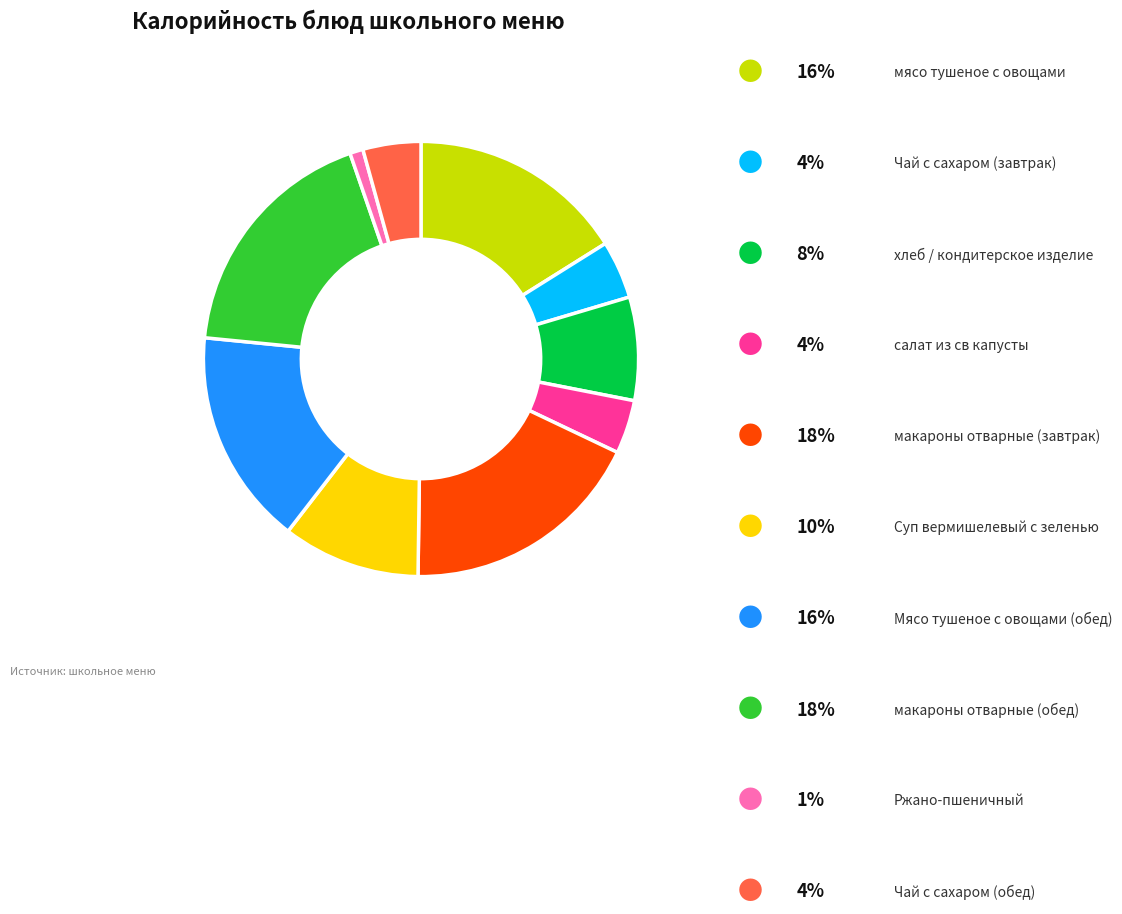

Is there any slice that represents more than half of the pie?

No